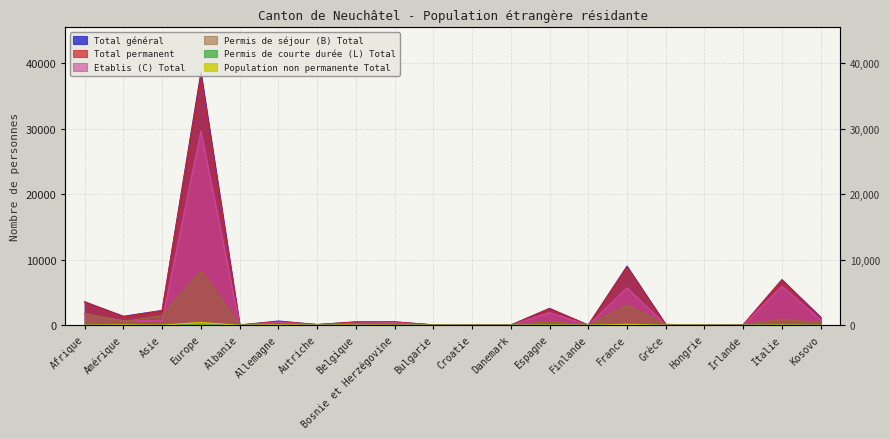

What position from the right is Irlande?

3